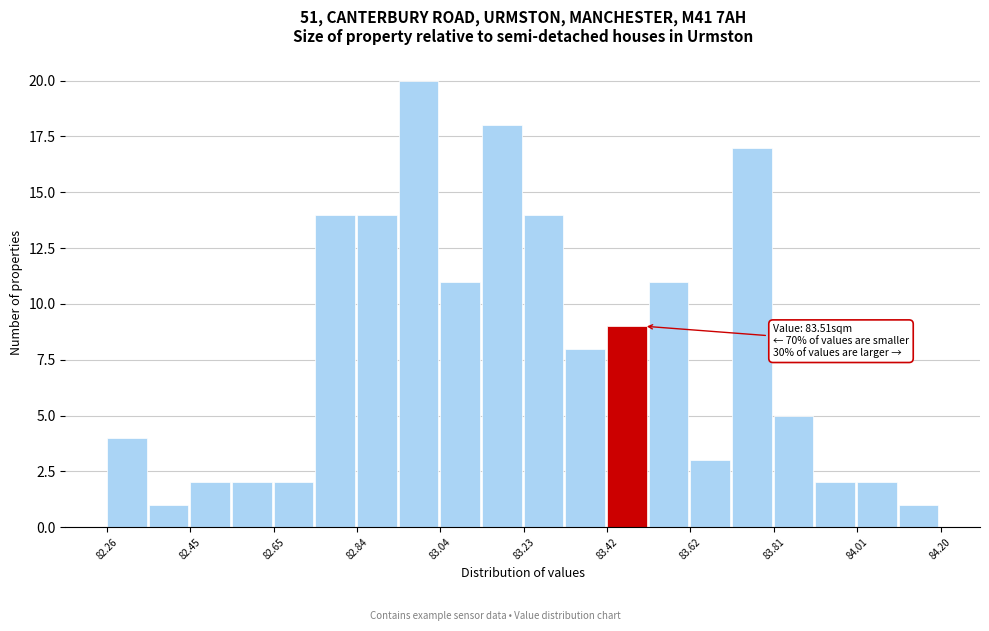

Over which range of the x-axis is the bar tallest?

82.94 to 83.04